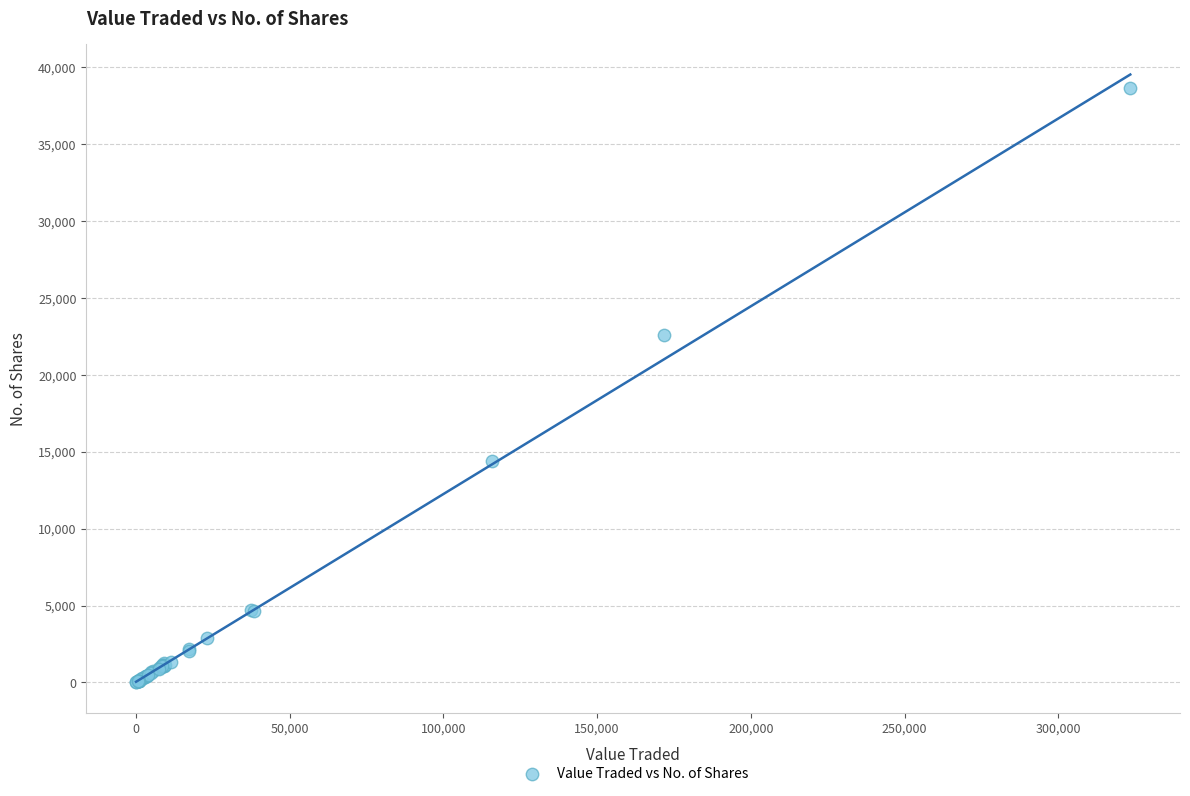

What Y value in the scatter plot is closest to 19319?

22576